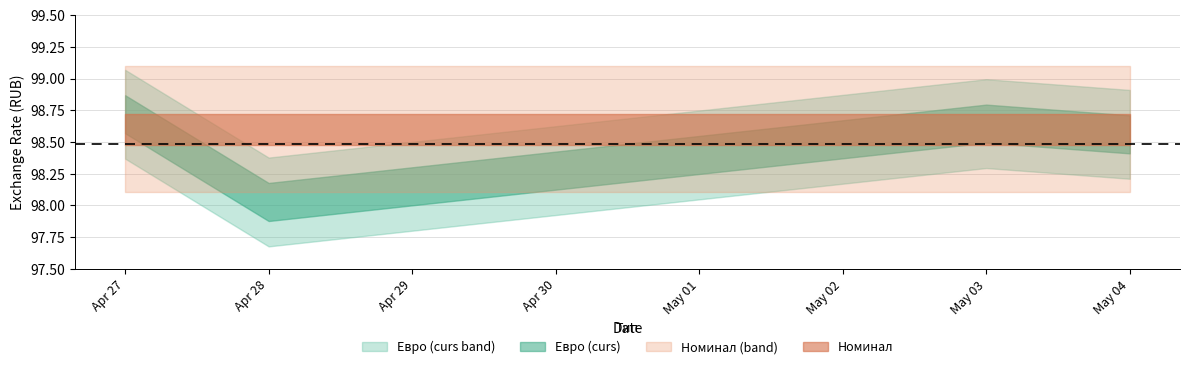

True or false: nominal and curs intersect in this chart.

False